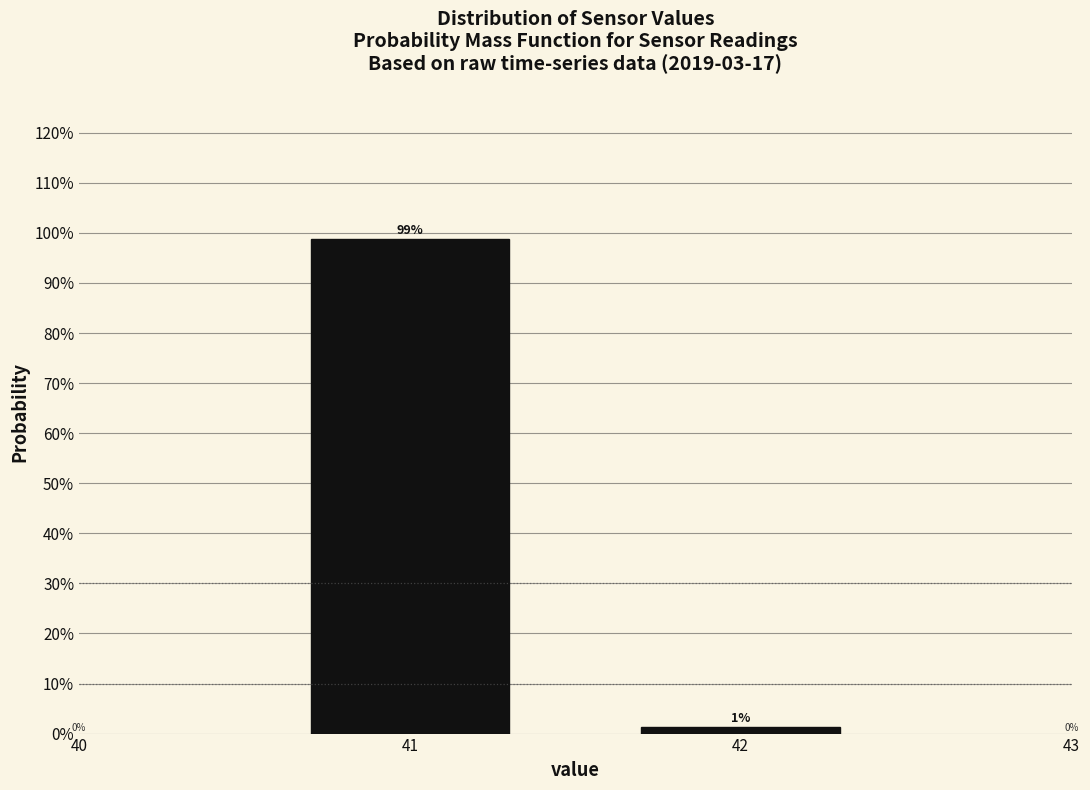

Are the bars horizontal?

No